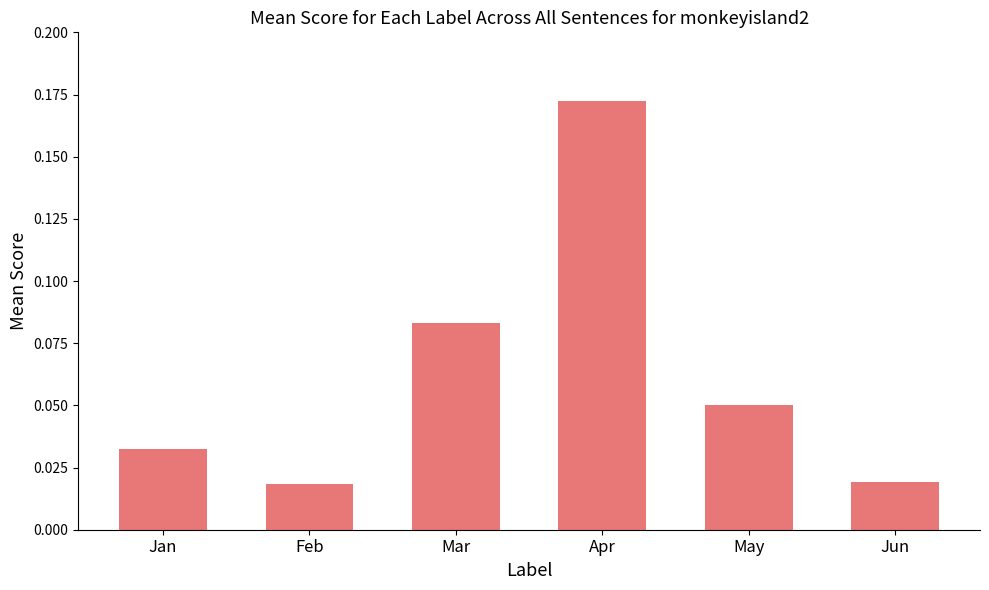

What is the change in value from Jan to Mar?

+0.1